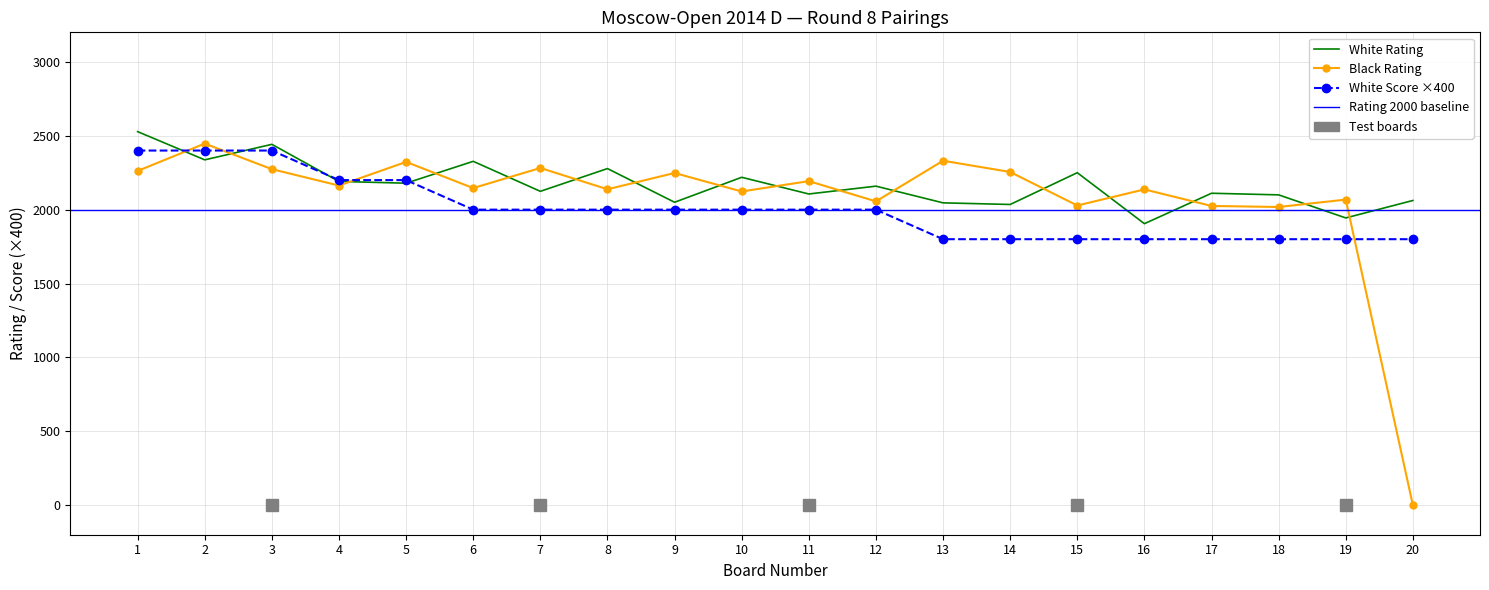

Read the White Score (Очки) value at 18.

1800